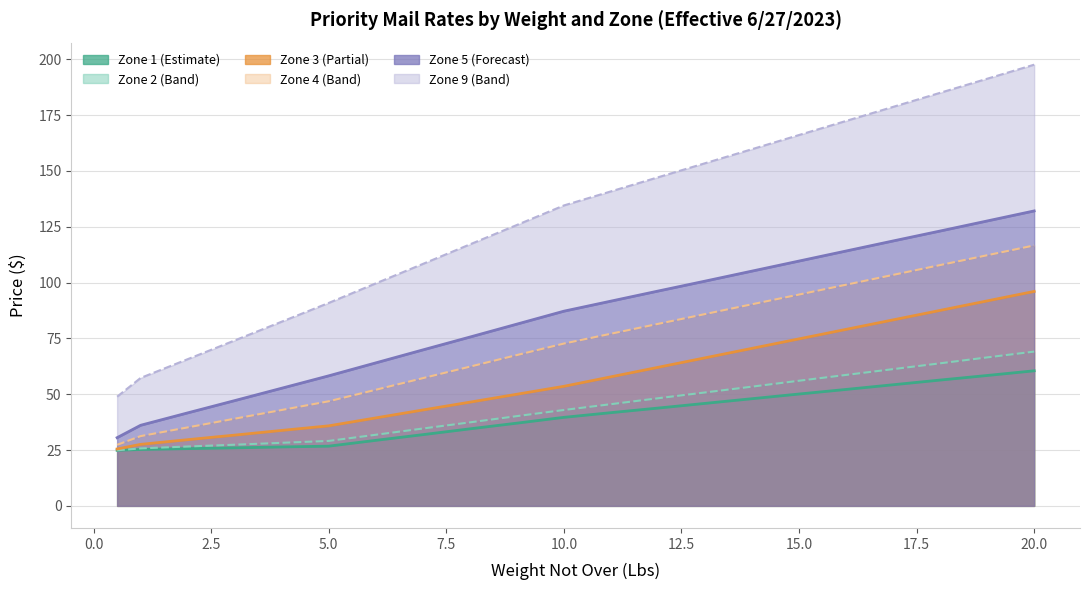

Where does the Zone 5 series first go above 87?

10